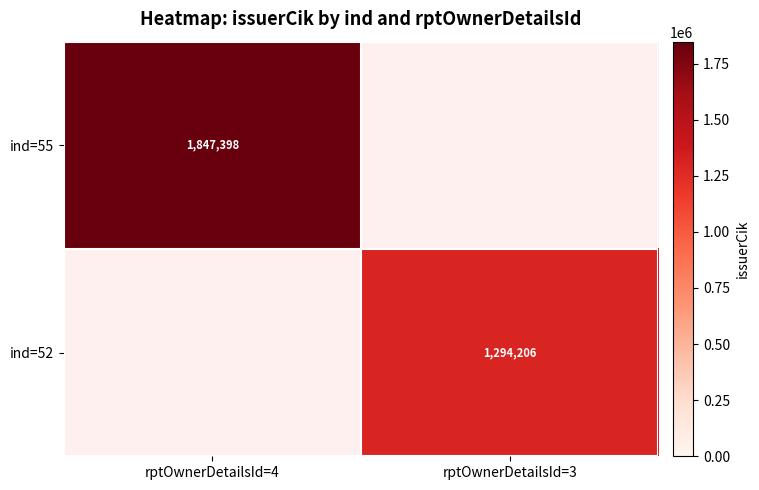

Between rptOwnerDetailsId=3 and rptOwnerDetailsId=4, which is larger?

rptOwnerDetailsId=4